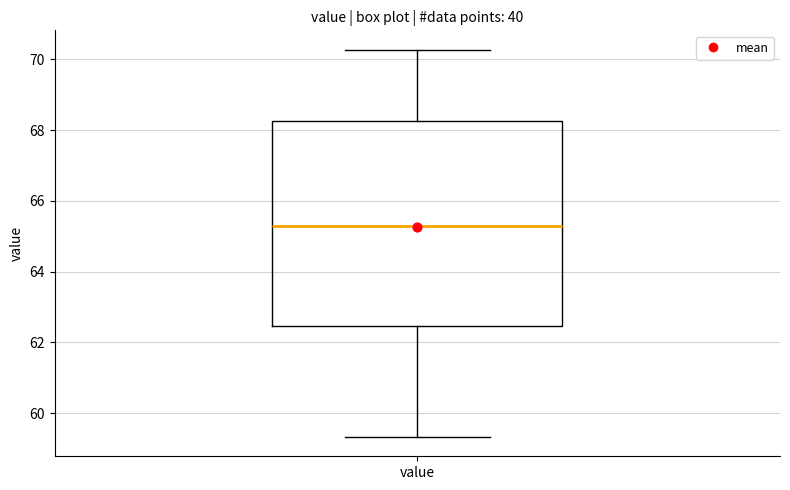

Read this box plot against the y-axis: the position of the median line, the range covered by the box, and the ends of both whiskers. The values are not printed on the chart, so give them approximately, as read against the axis.

median 65.2, box 62.4 to 68.2, whiskers 59.4 to 70.2